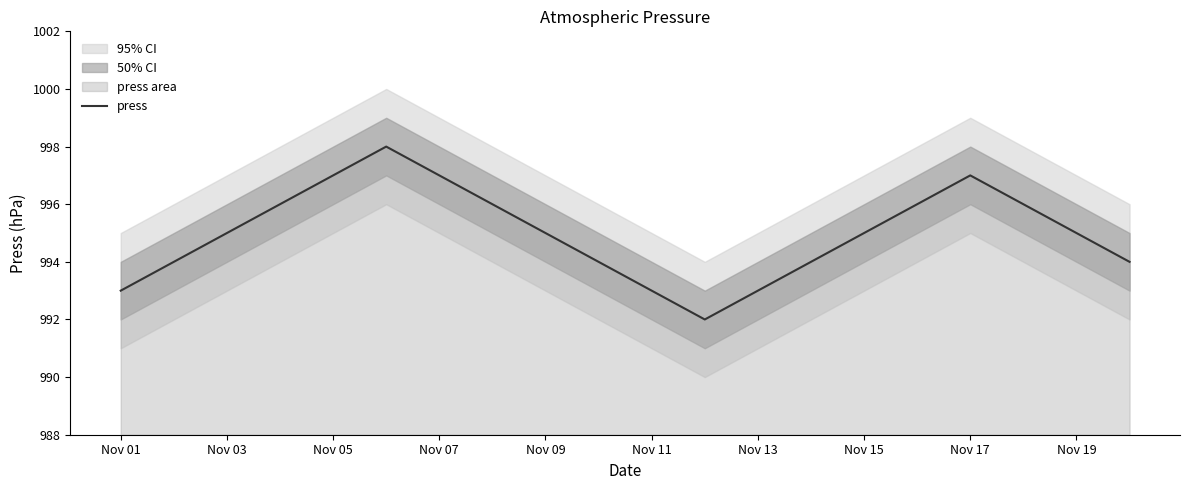

Is it true that press equals 543 at Nov 05?

False